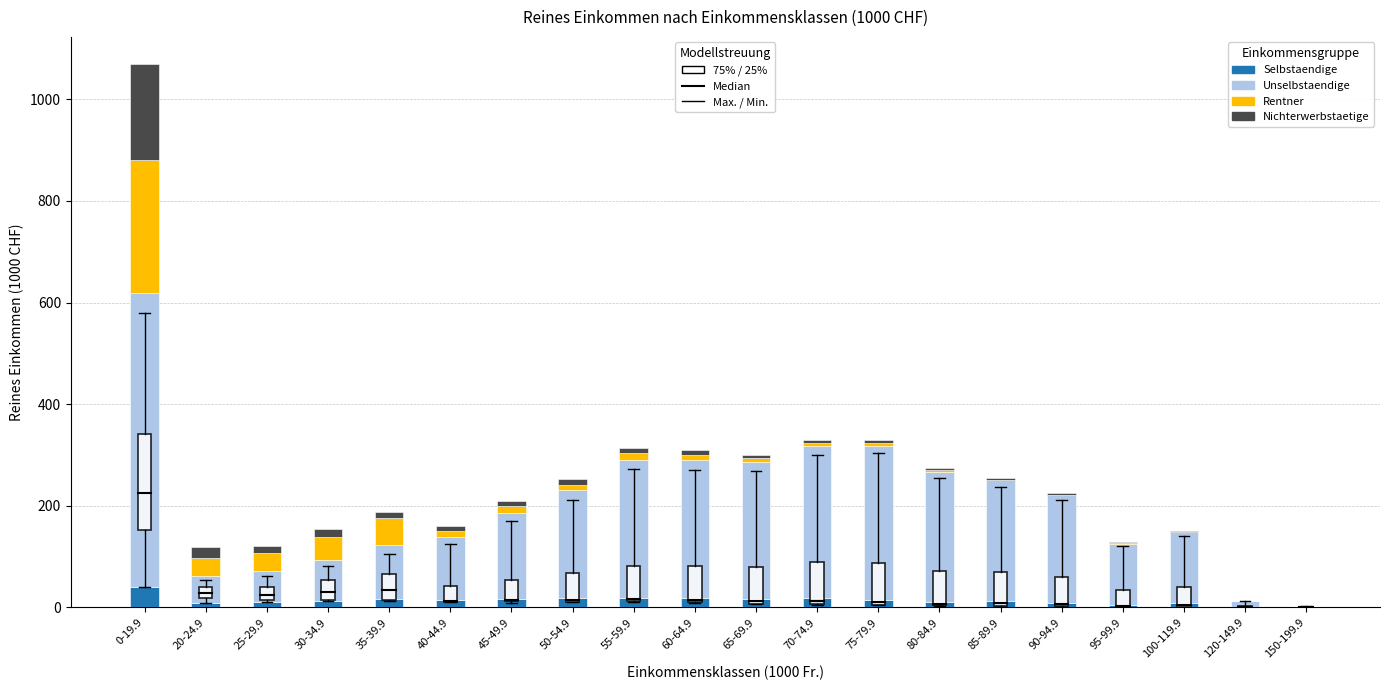

At which category is the sum across all series the highest?

0-19.9